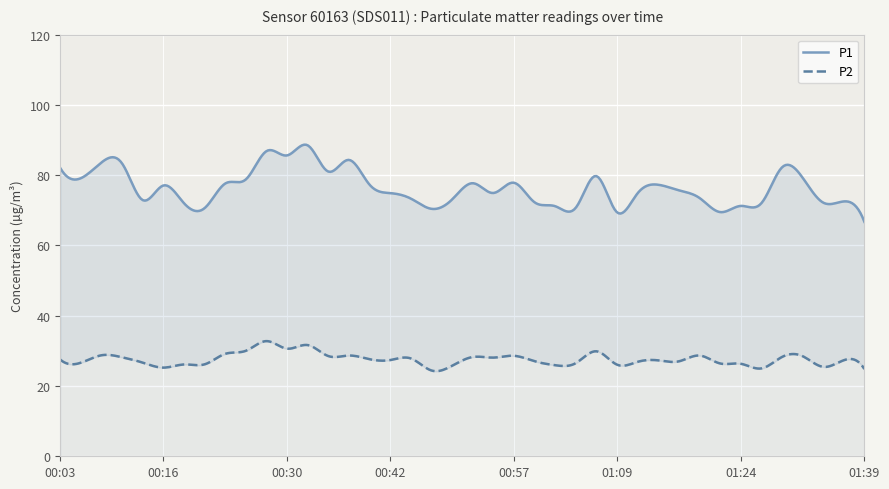

What is the value of the P1 point at the 25th from the left?

71.2